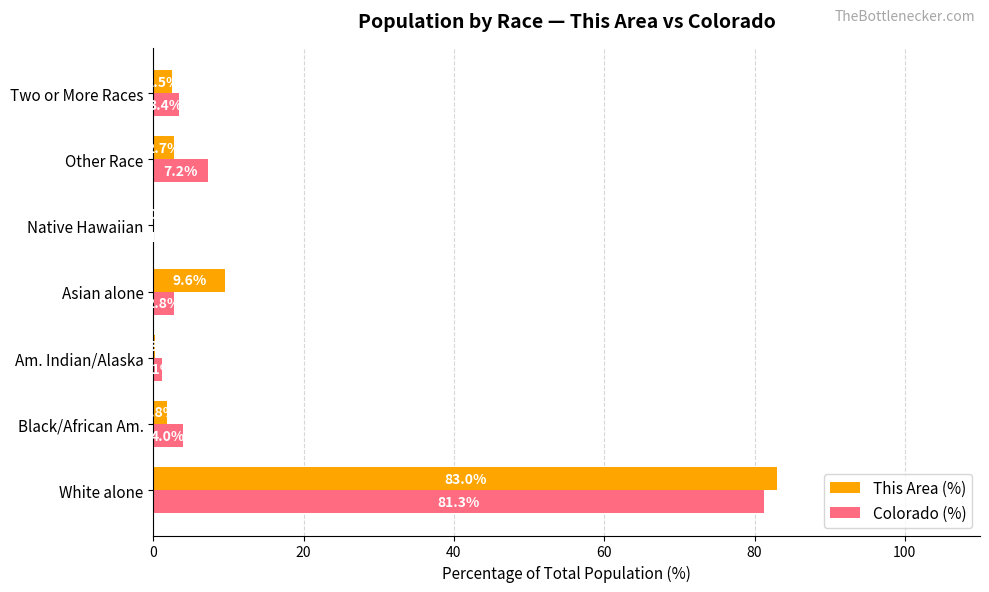

What is the sum of the Colorado (%) values at White alone and Black/African Am.?

85.3